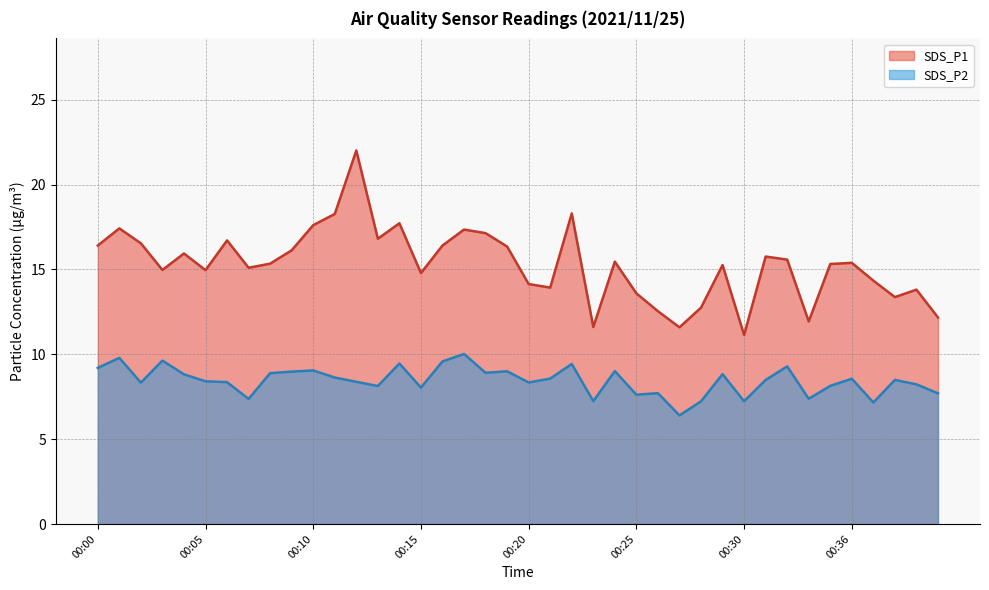

What is the difference between the maximum and second lowest values in the SDS_P1 series?

10.4